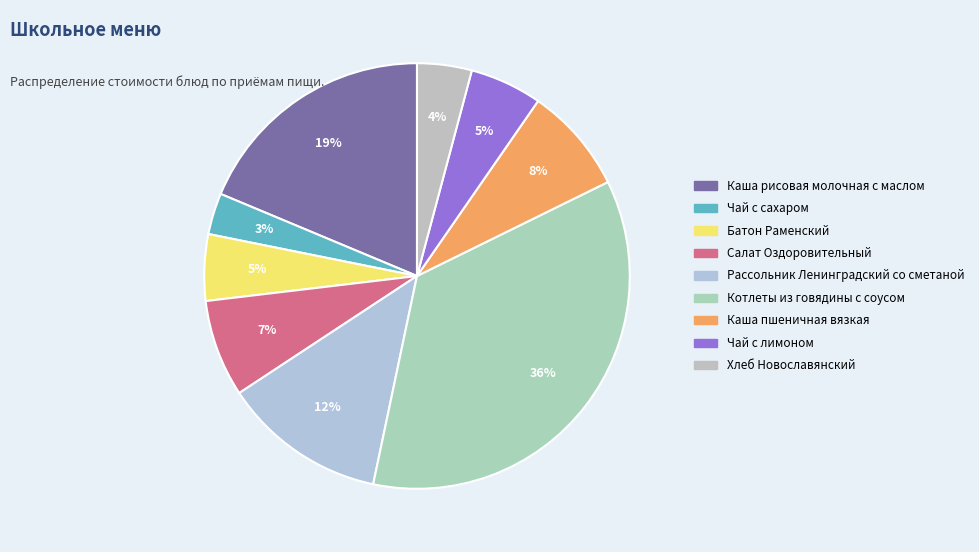

How many slices are in this pie chart?

9